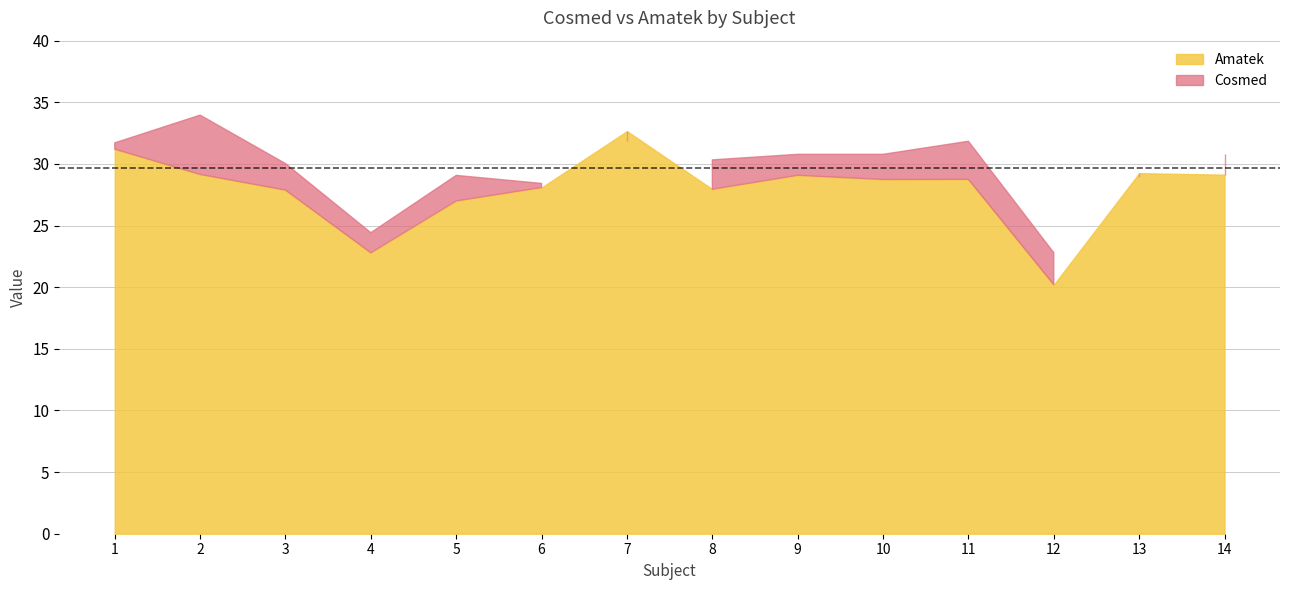

What is the total value across all series at 9?

59.9